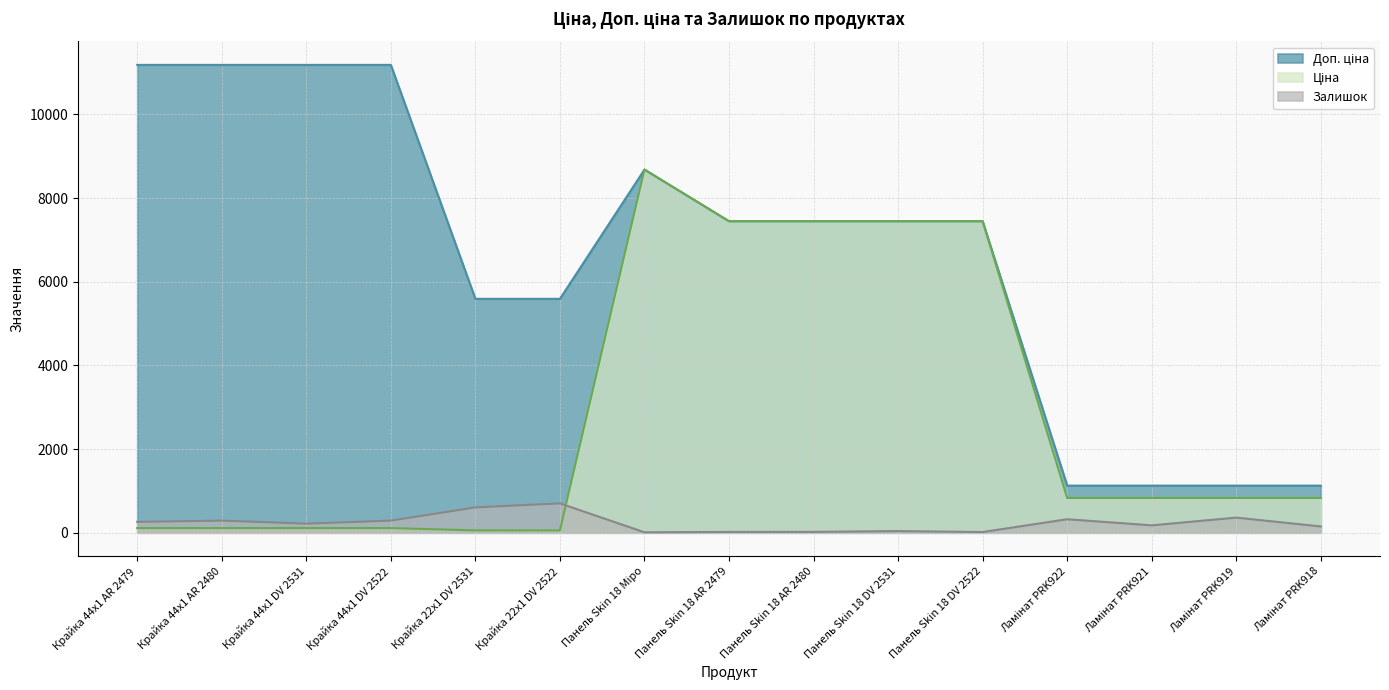

What is the maximum value shown in the chart?

11182.0